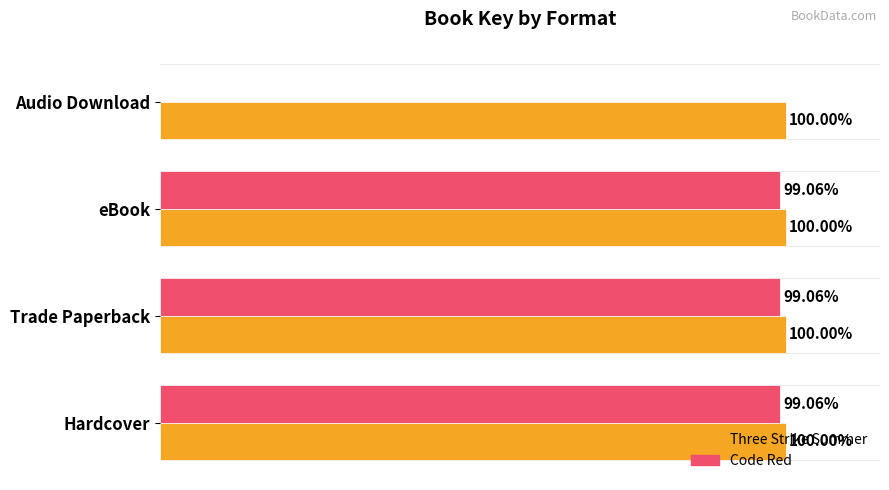

Is the value of Code Red at Trade Paperback greater than the value of Three Strike Summer at Audio Download?

No